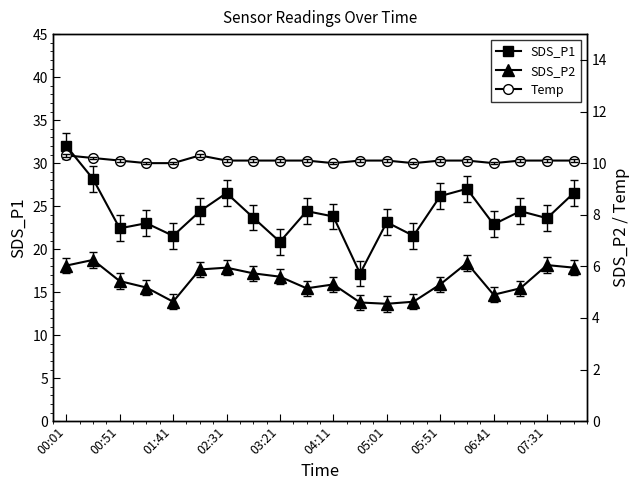

What is the difference between the second highest and second lowest values in the Temp series?

0.3